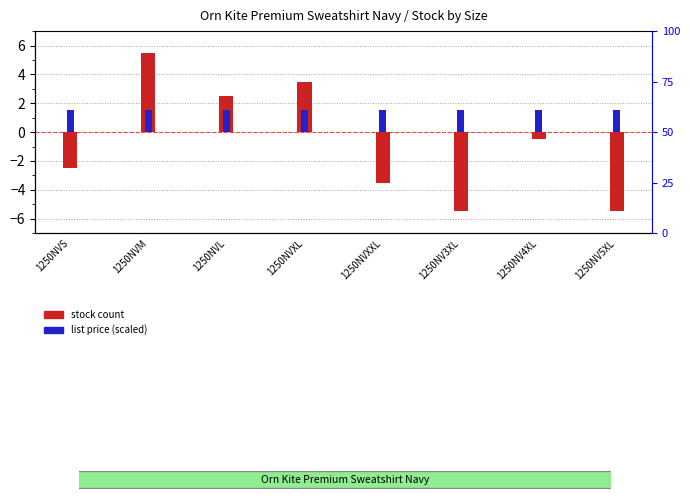

At how many categories does at least one series exceed -1?

8